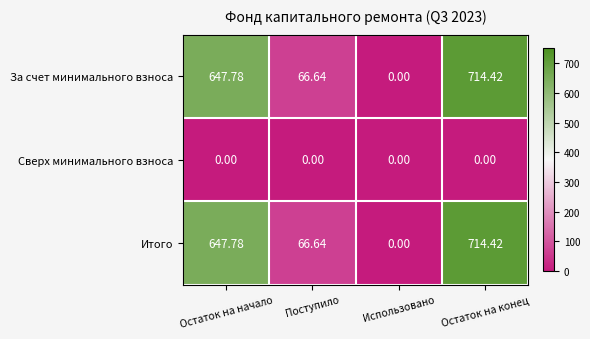

Which category has the lowest value in the За счет минимального взноса series?

Использовано